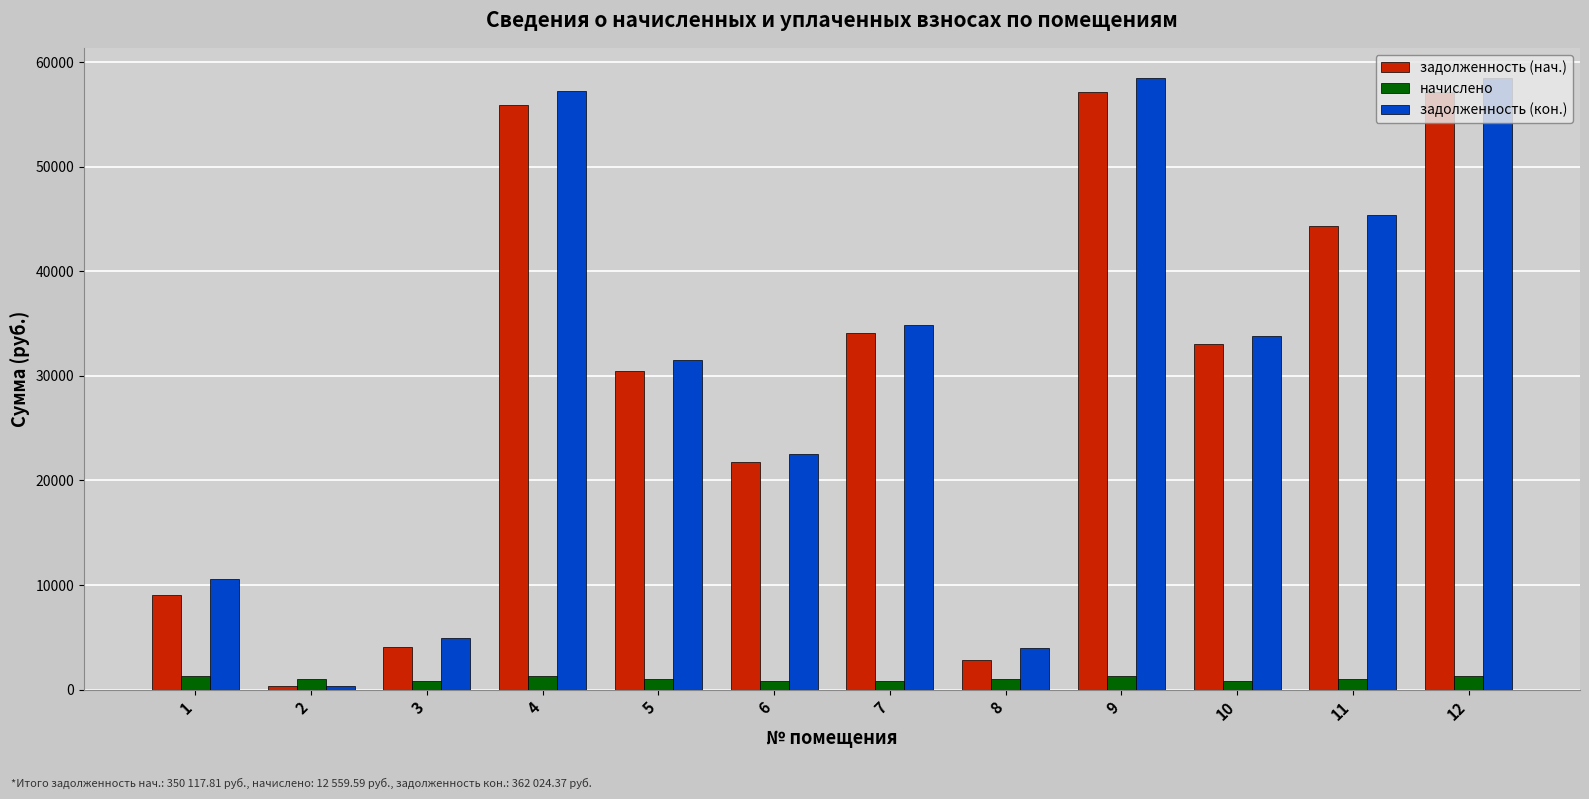

True or false: задолженность (кон.) has a value of 18208.8 at 12.

False